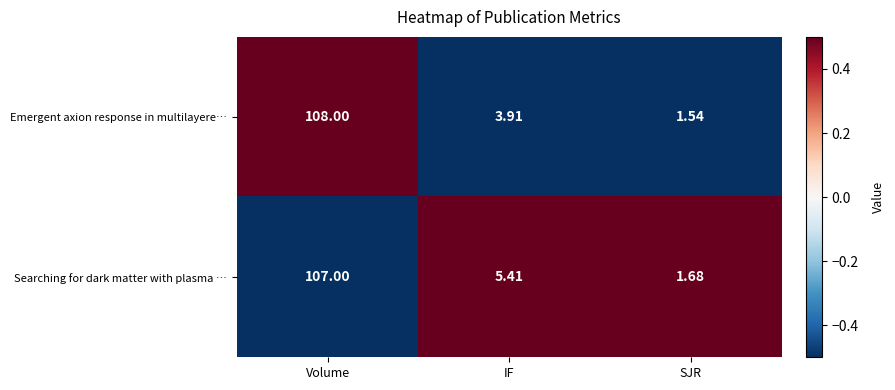

At which label is Searching for dark matter with plasma … closest to 54?

IF